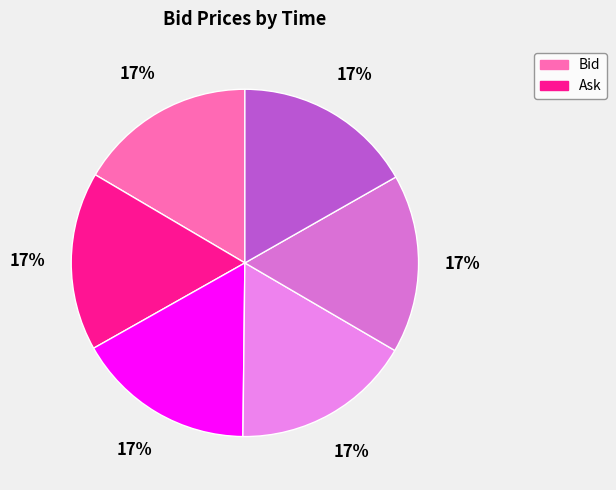

Is there any slice that represents more than half of the pie?

No